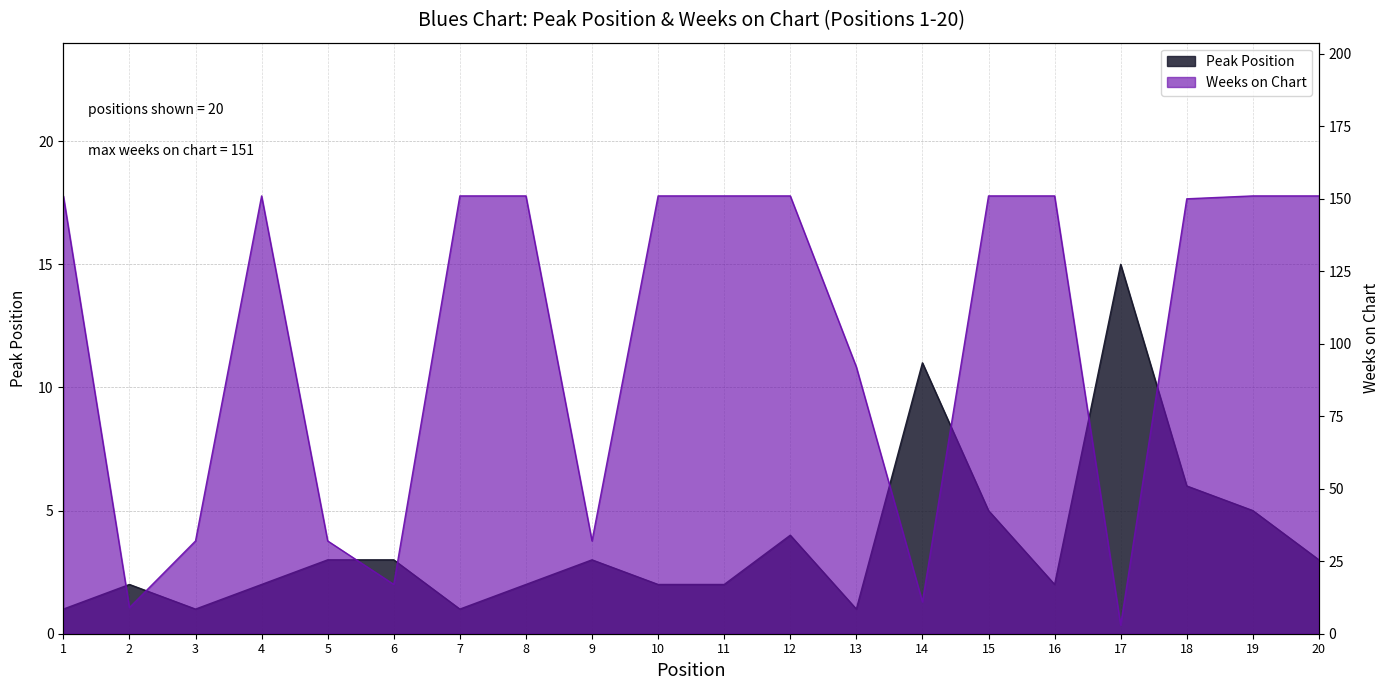

True or false: Weeks on Chart and Peak Position cross at least once.

True